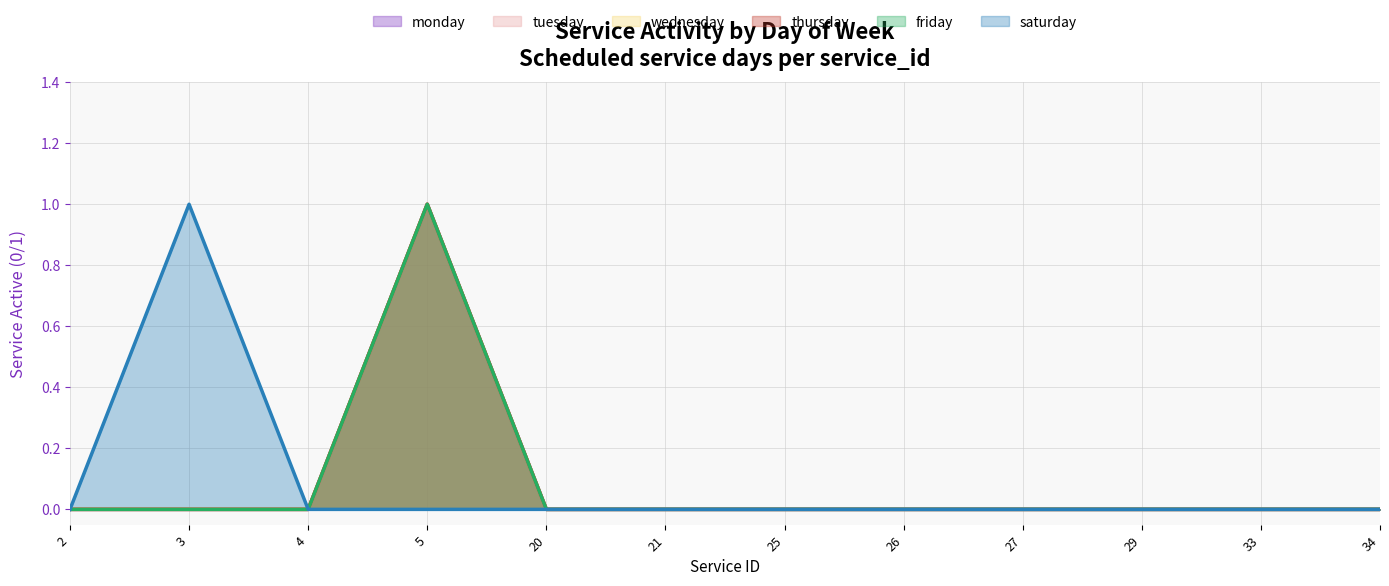

How many lines are shown in the chart?

6